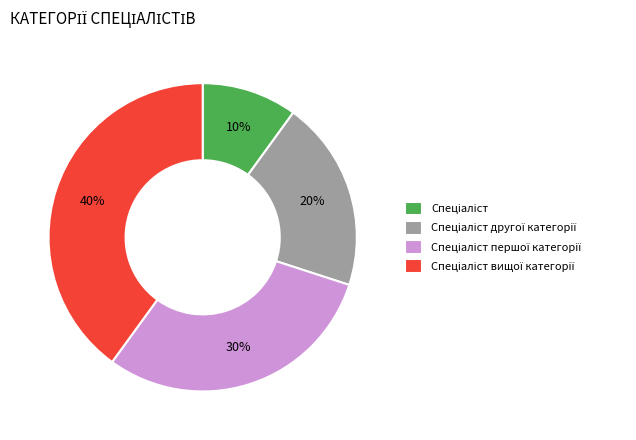

To the nearest percent, what is the average slice percentage?

25%